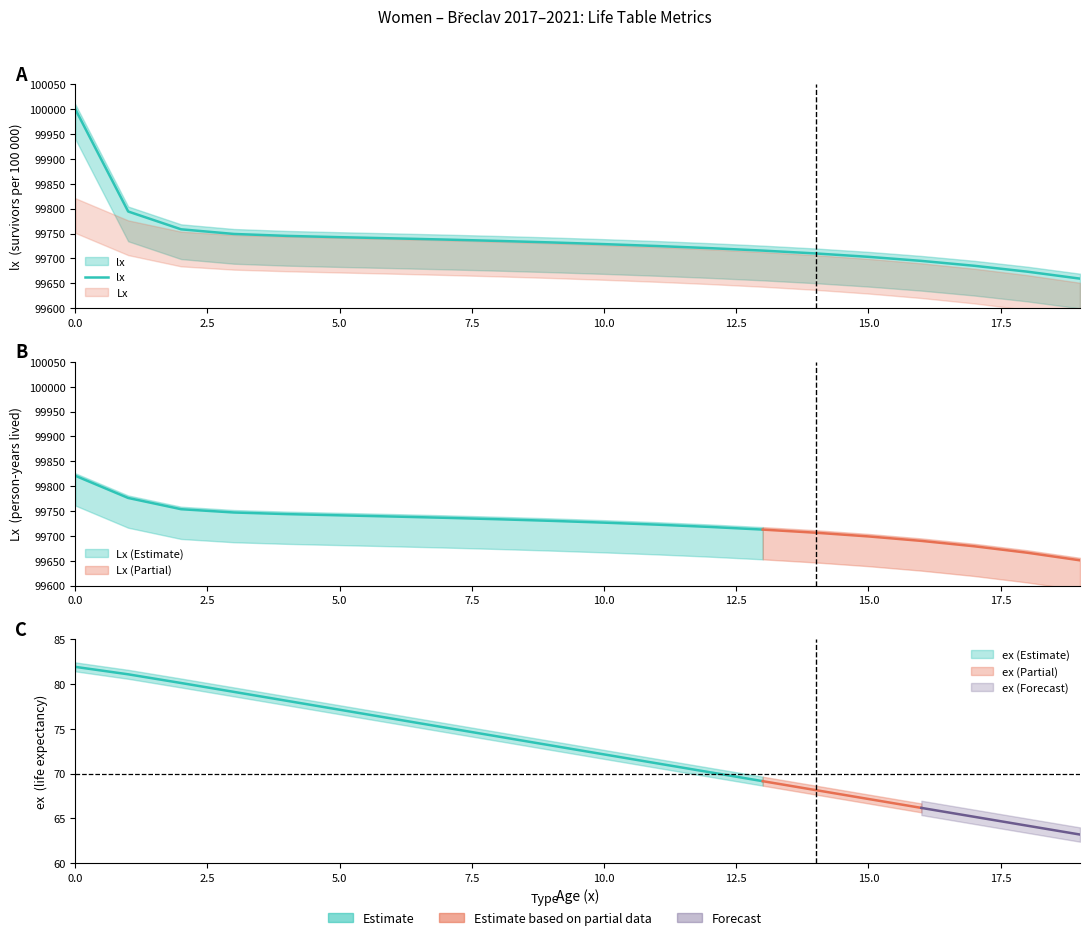

True or false: the data shows 137416.4 at 19.

False